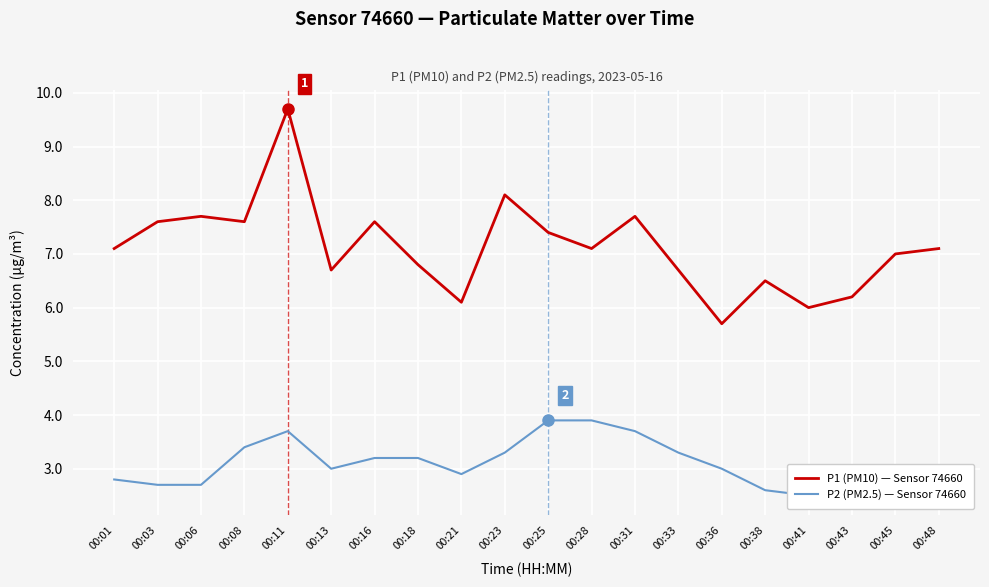

Reading left to right, list all the values displayed in this chart.

P1 (PM10) — Sensor 74660: 7.1	7.6	7.7	7.6	9.7	6.7	7.6	6.8	6.1	8.1	7.4	7.1	7.7	6.7	5.7	6.5	6.0	6.2	7.0	7.1
P2 (PM2.5) — Sensor 74660: 2.8	2.7	2.7	3.4	3.7	3.0	3.2	3.2	2.9	3.3	3.9	3.9	3.7	3.3	3.0	2.6	2.5	2.6	2.6	2.8